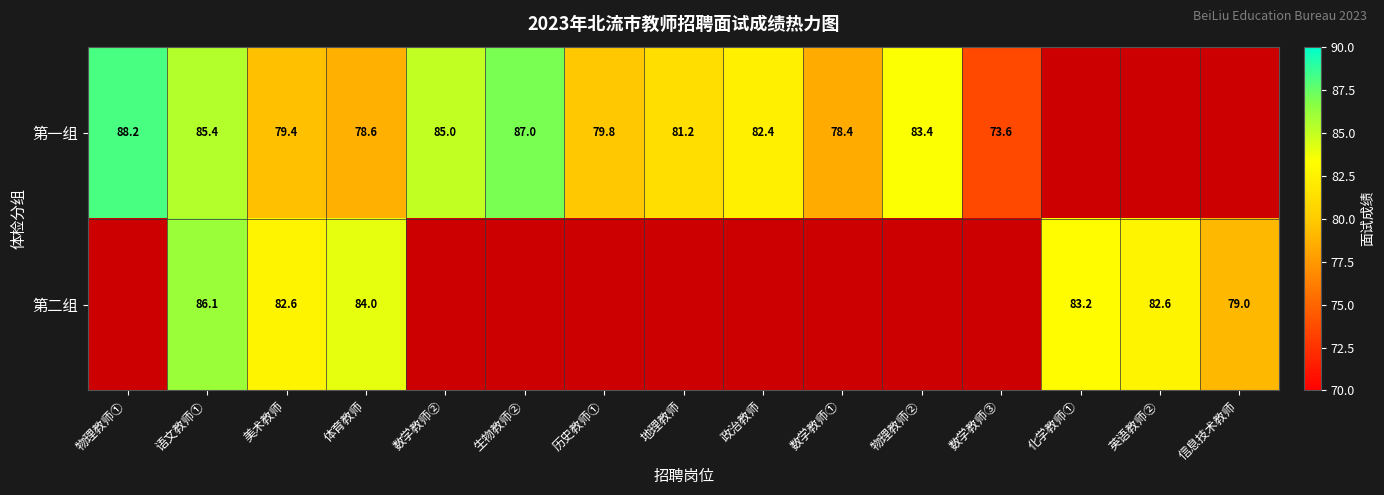

Rank the series at 美术教师 from lowest to highest value.

第一组, 第二组